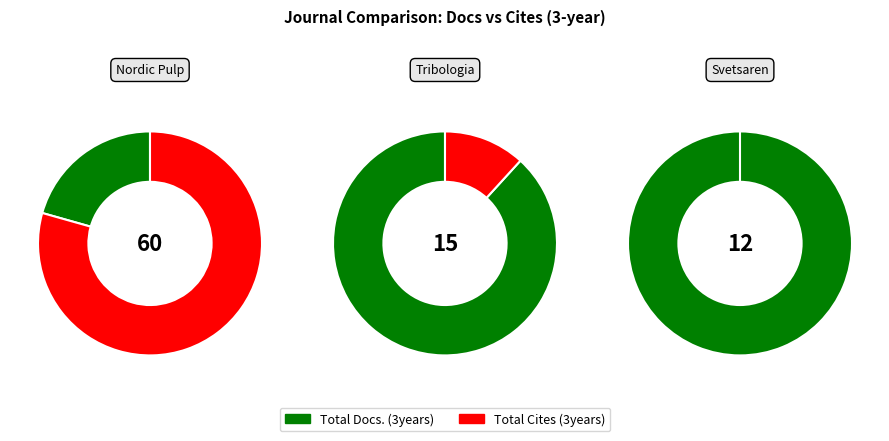

Rank the categories by Tribologia: Finnish Journal of Tribology value from highest to lowest.

Total Docs. (3years), Total Cites (3years)